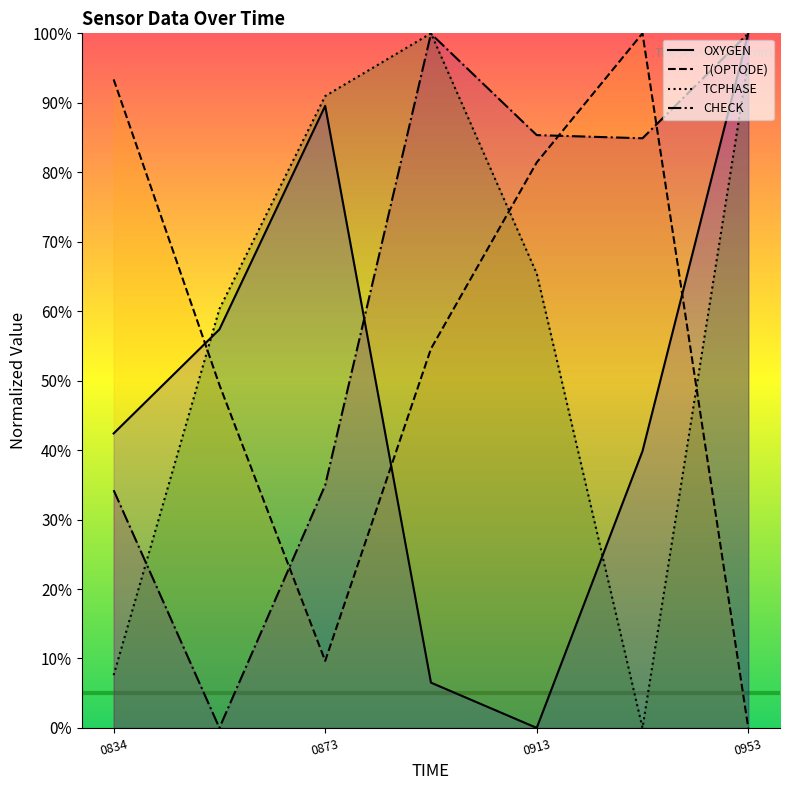

Rank the series at 0834 from highest to lowest value.

T(OPTODE), OXYGEN, CHECK, TCPHASE